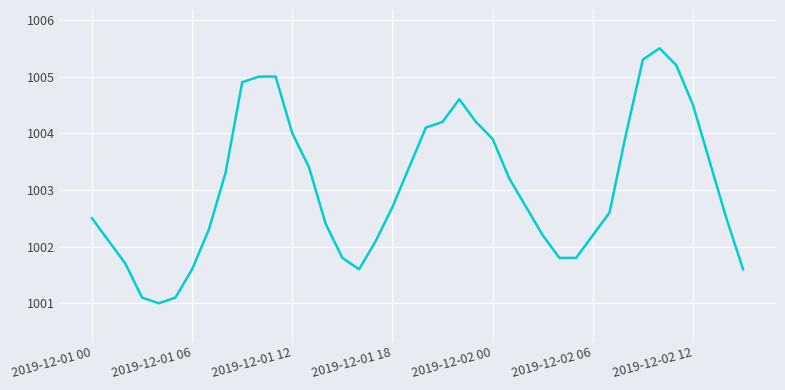

What is the greatest value displayed?

1005.5